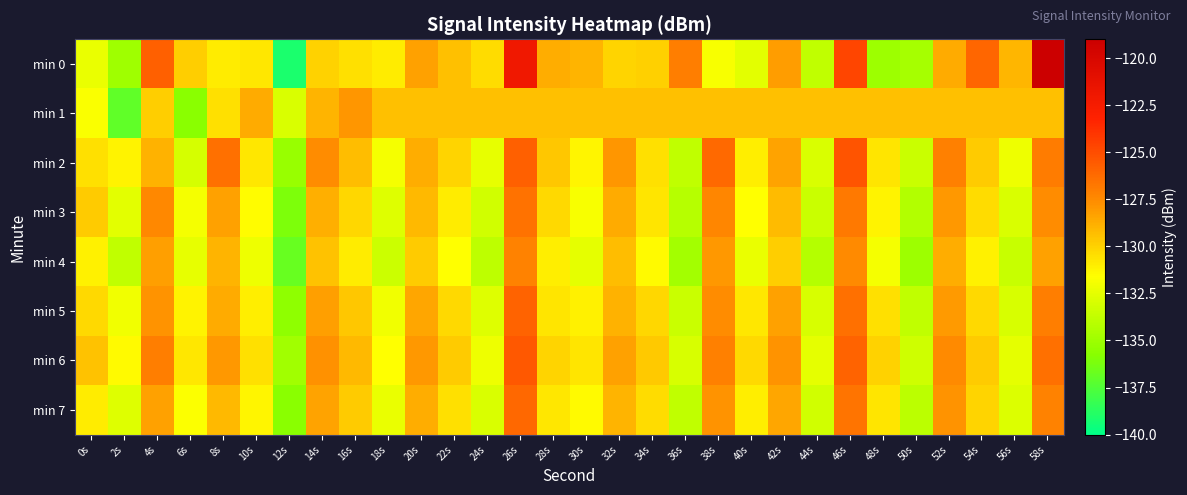

At which category does the chart reach its peak across all series?

58s